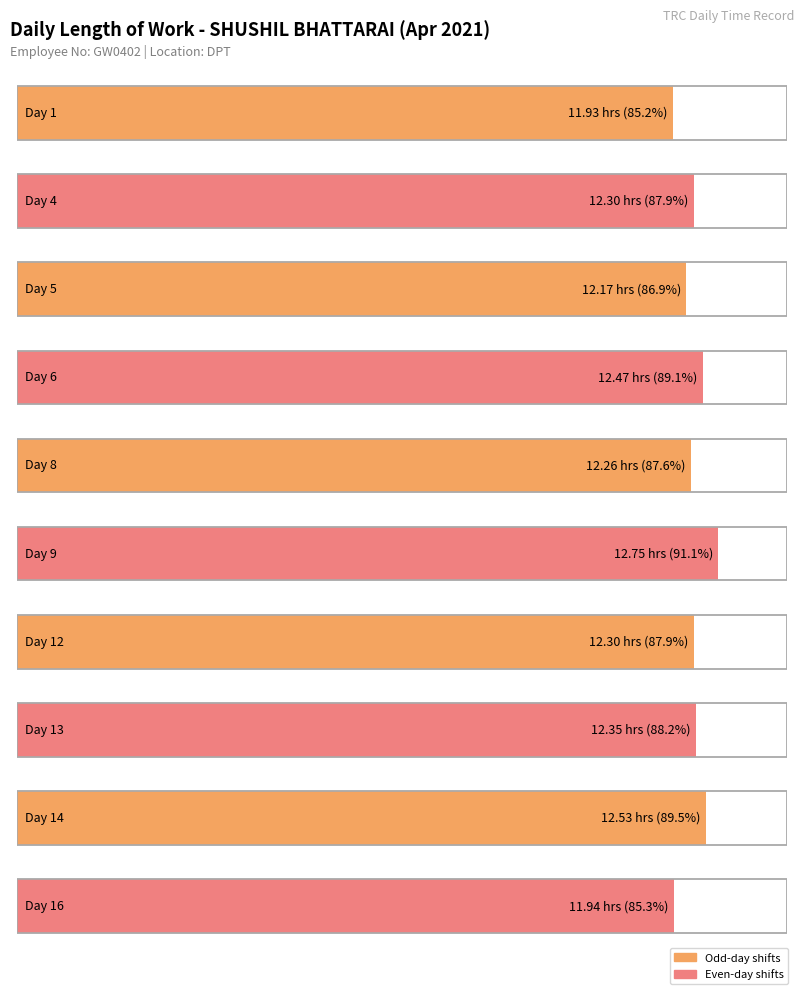

What is the difference between the maximum and minimum values?

0.8